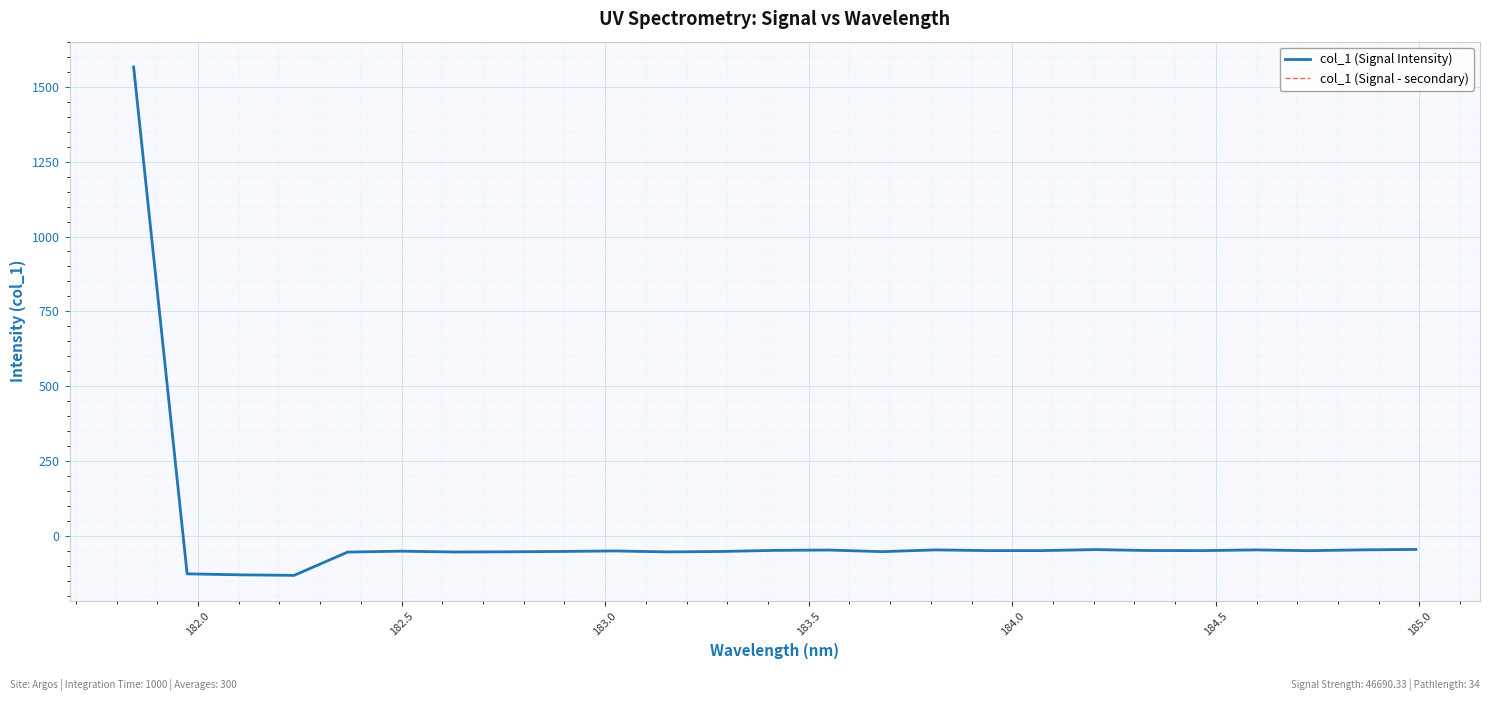

What is the maximum value shown in the chart?

1566.0